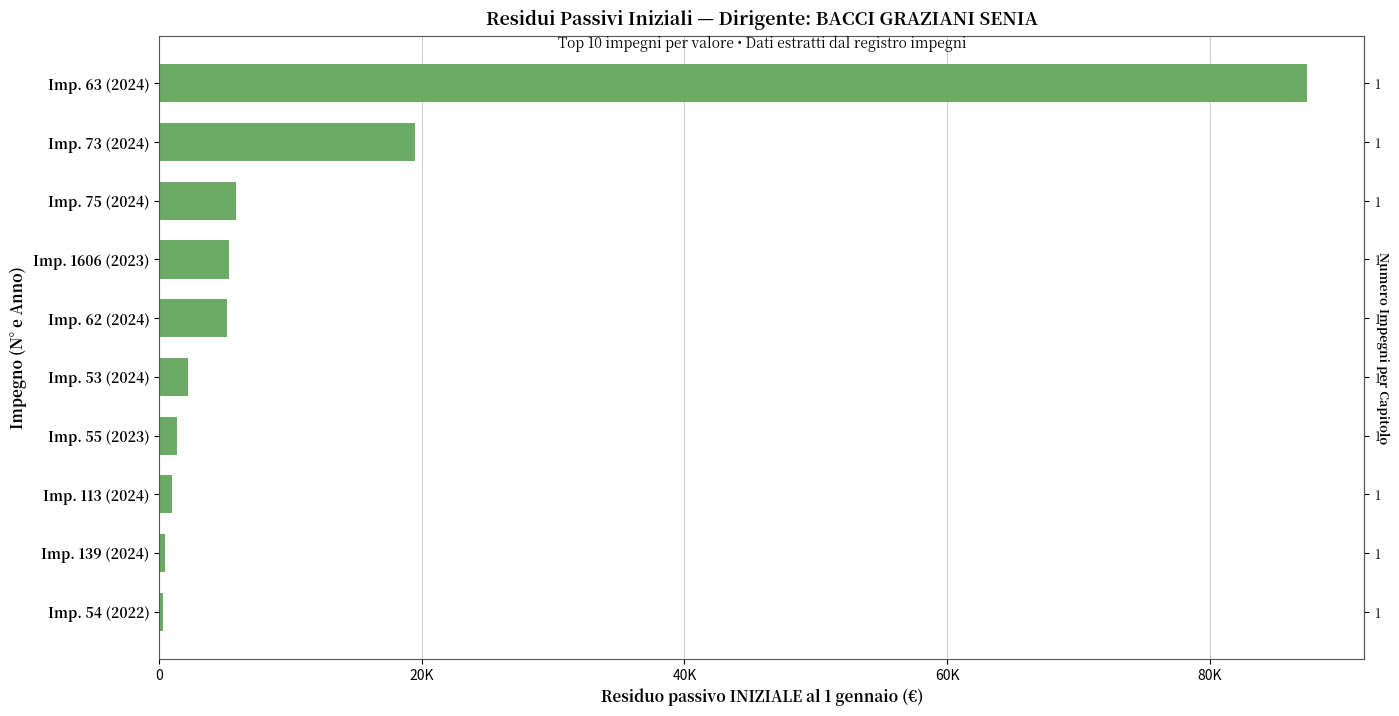

Are the bars grouped side by side (vs. stacked)?

No